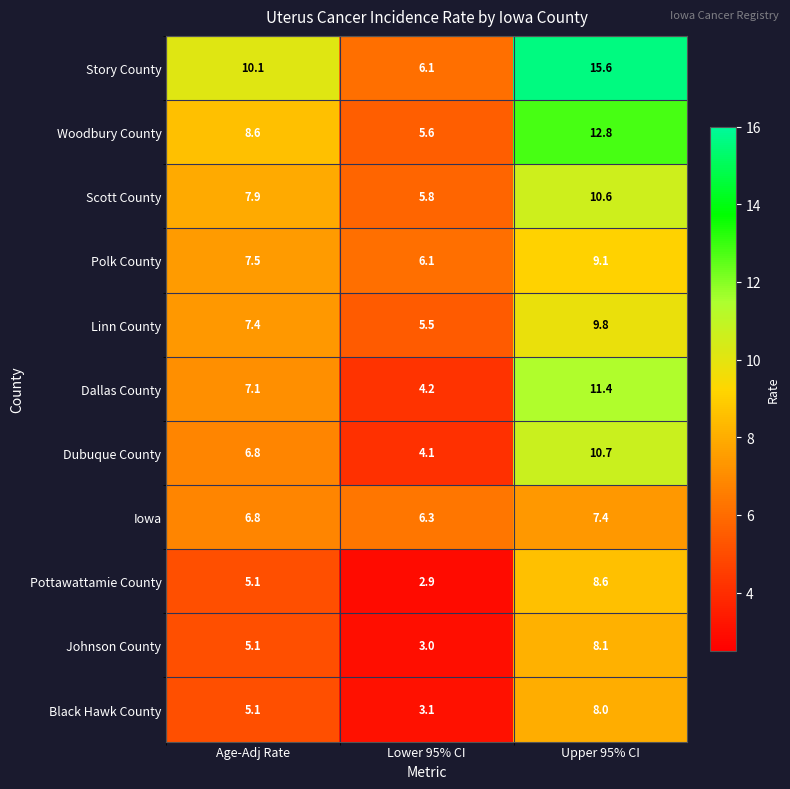

Which series changed the most between Age-Adj Rate and Lower 95% CI?

Story County